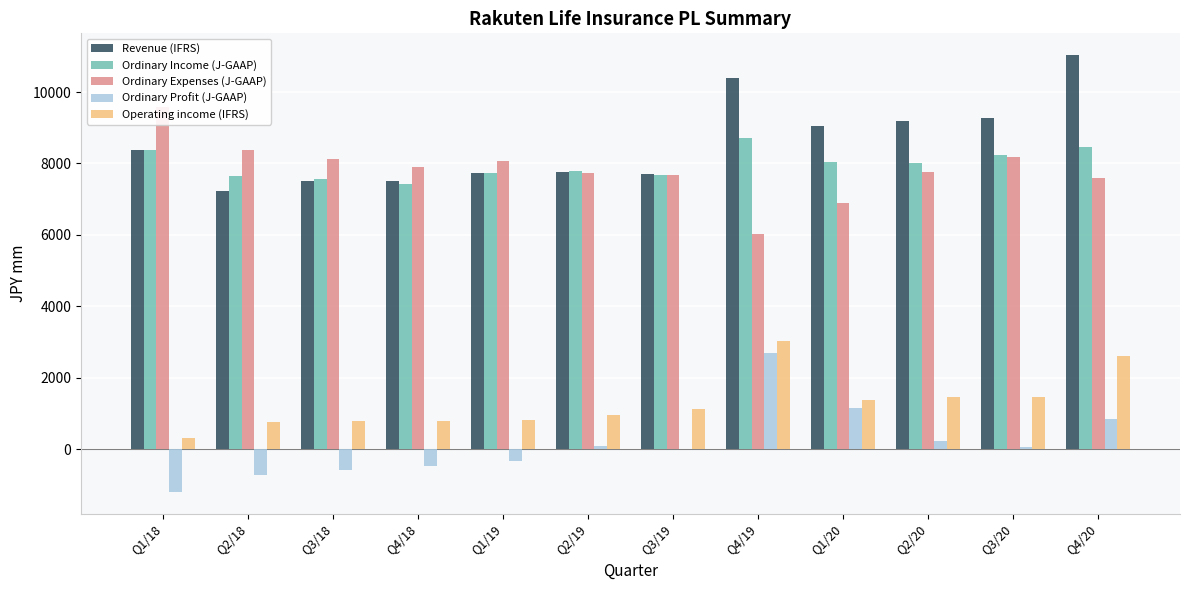

Which has a higher value, Q3/19 or Q3/18?

Q3/19